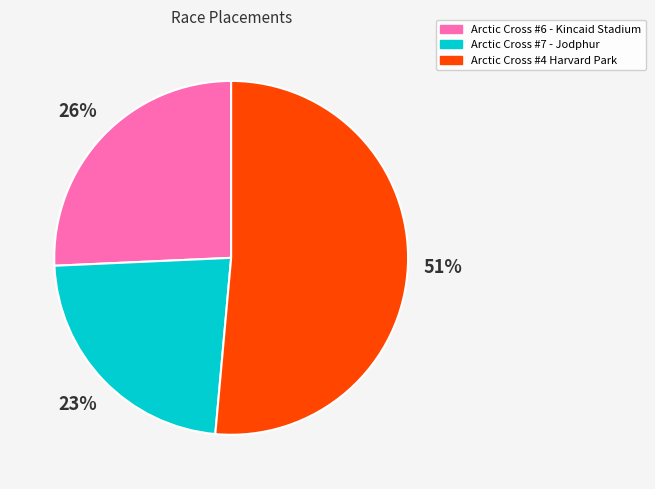

Which category has the smallest portion of the pie?

Arctic Cross #7 - Jodphur